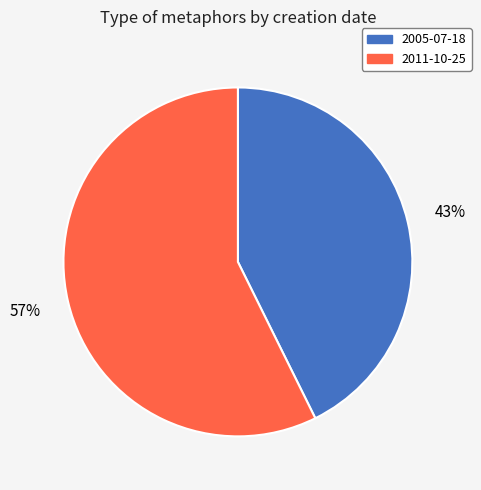

True or false: 2011-10-25 accounts for 48% of the total.

False